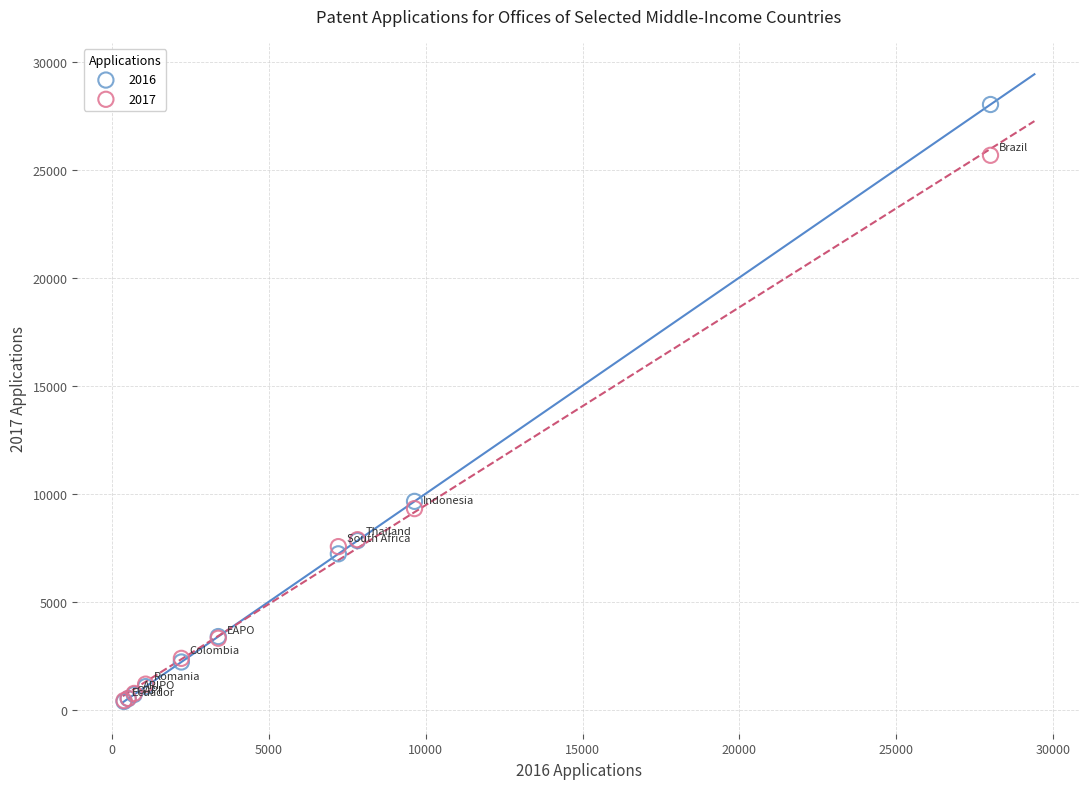

Across all series, what Y value is closest to 14192?

9639